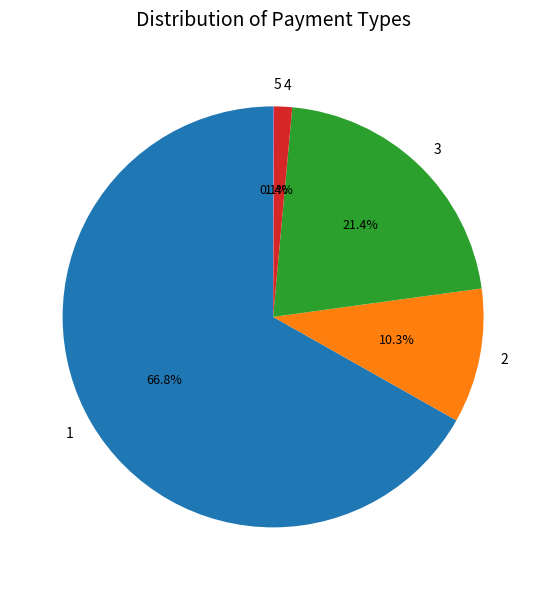

What percentage is NOT represented by 2?

89.7%